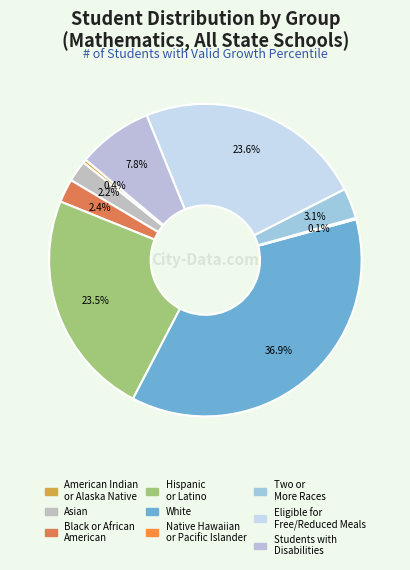

Which slice is the smallest?

Native Hawaiian
or Pacific Islander